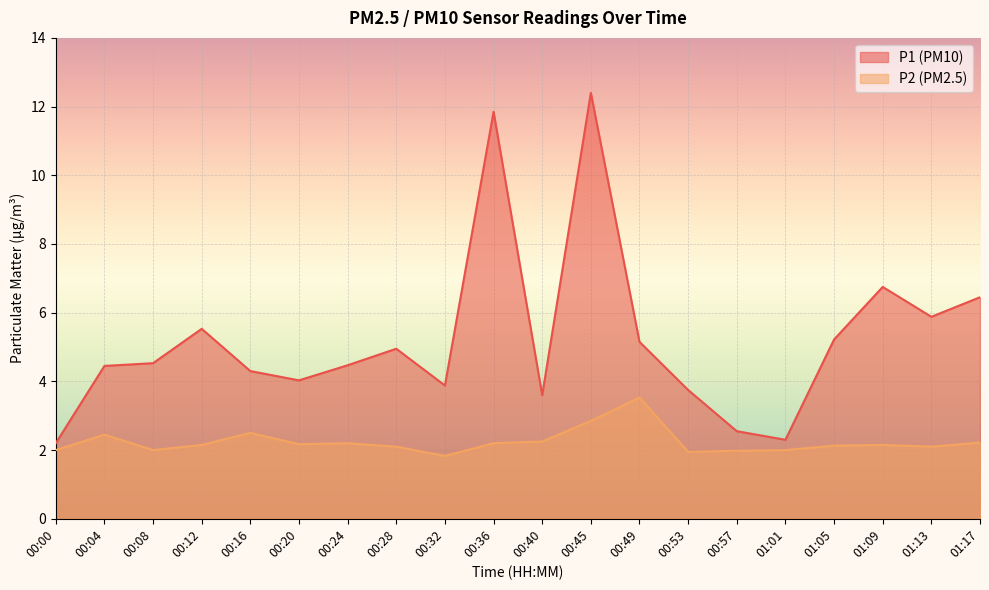

How many interior local peaks does the P2 series have?

5